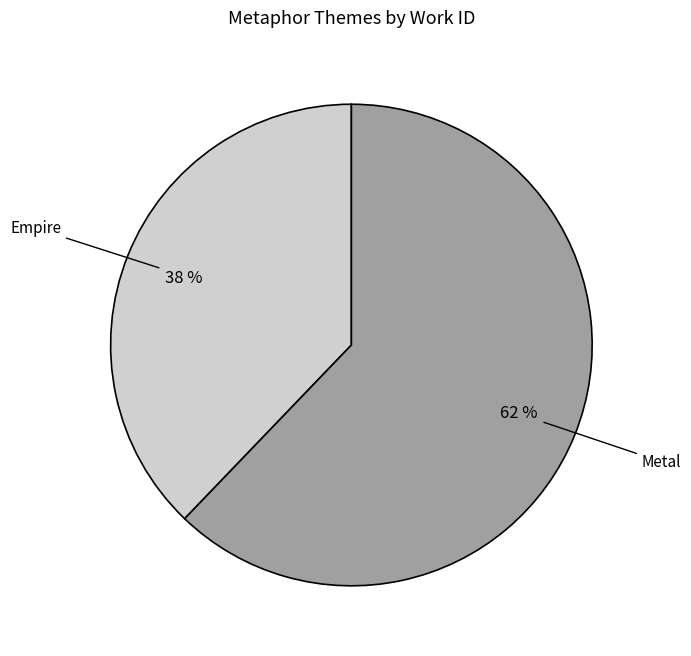

Does any single category account for the majority?

Yes